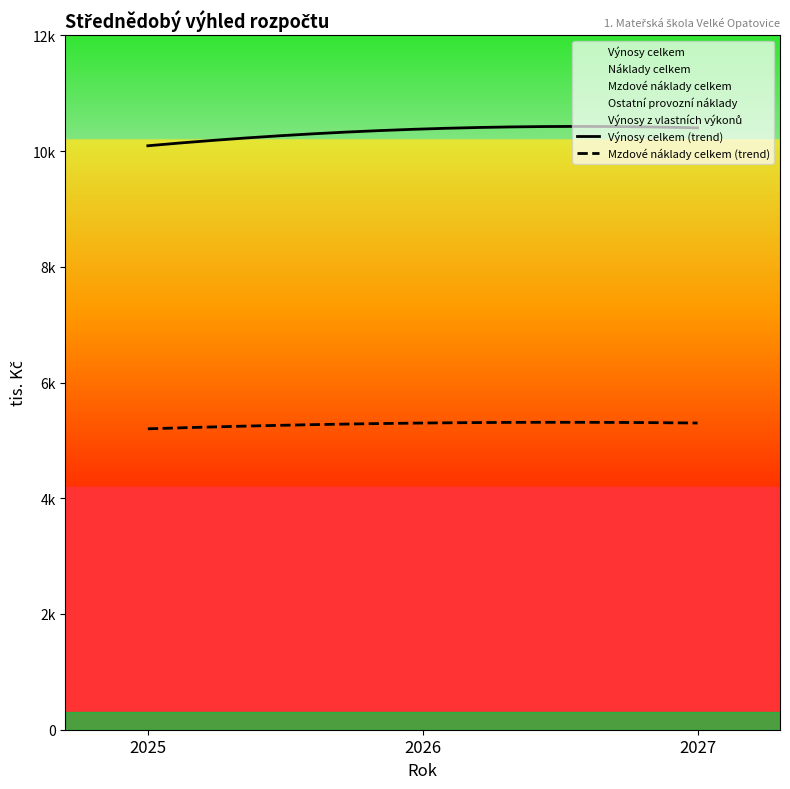

How many Výnosy z vlastních výkonů values are between 1230 and 1290?

3